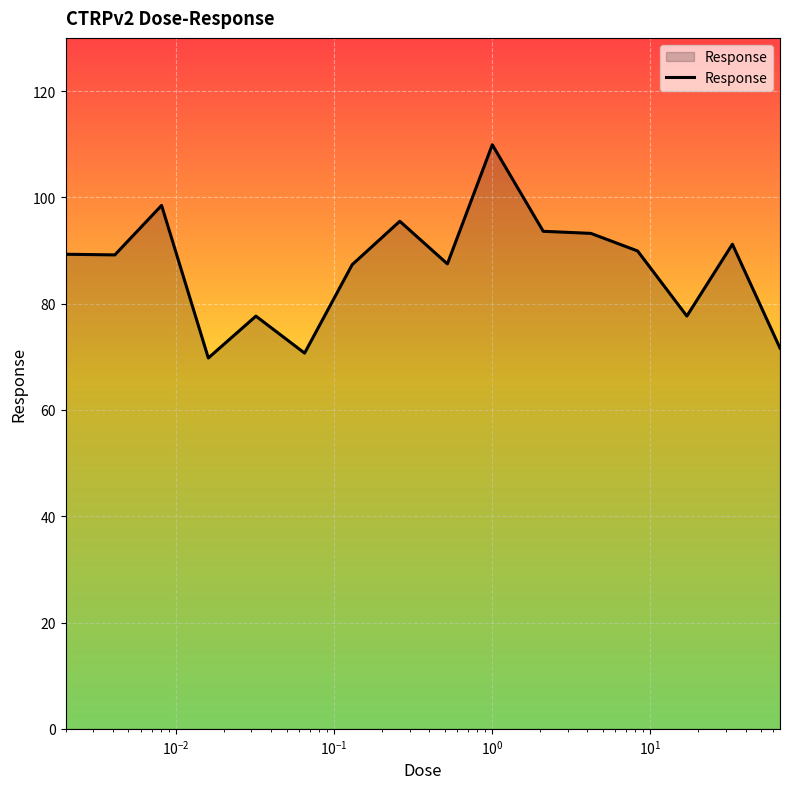

What is the minimum value shown in the chart?

69.8